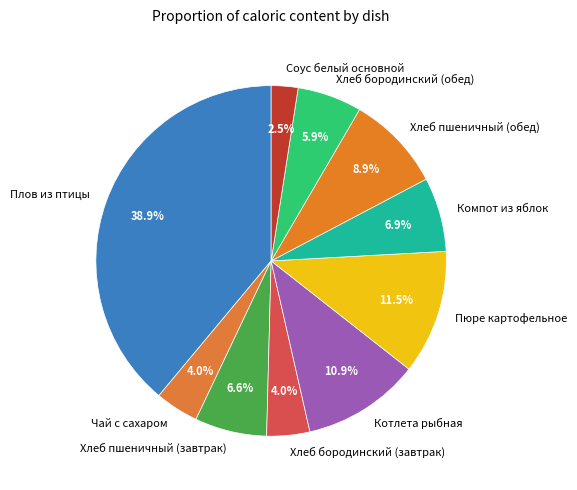

What portion of the pie excludes Хлеб бородинский (обед)?

94.1%